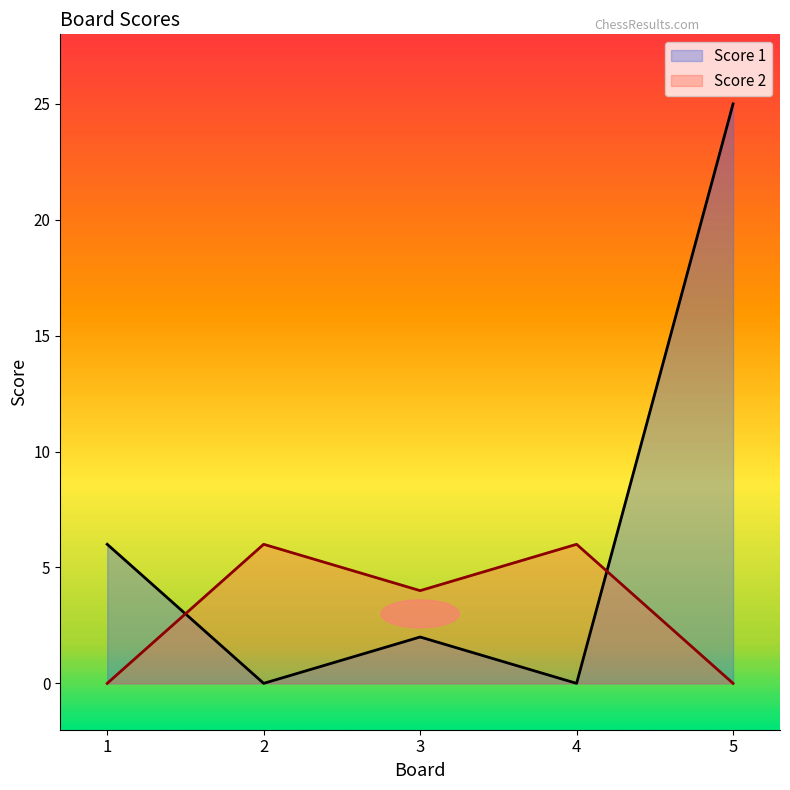

What is the total value across all series at 3?

6